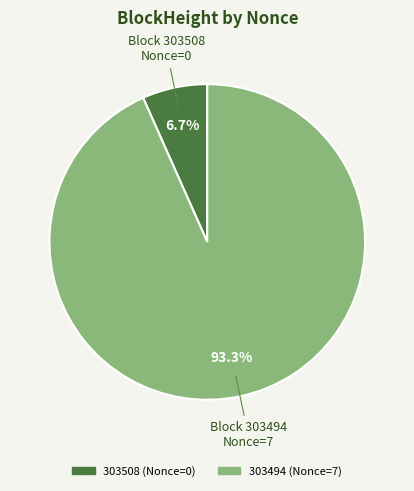

Is 303494 the majority of the pie?

Yes